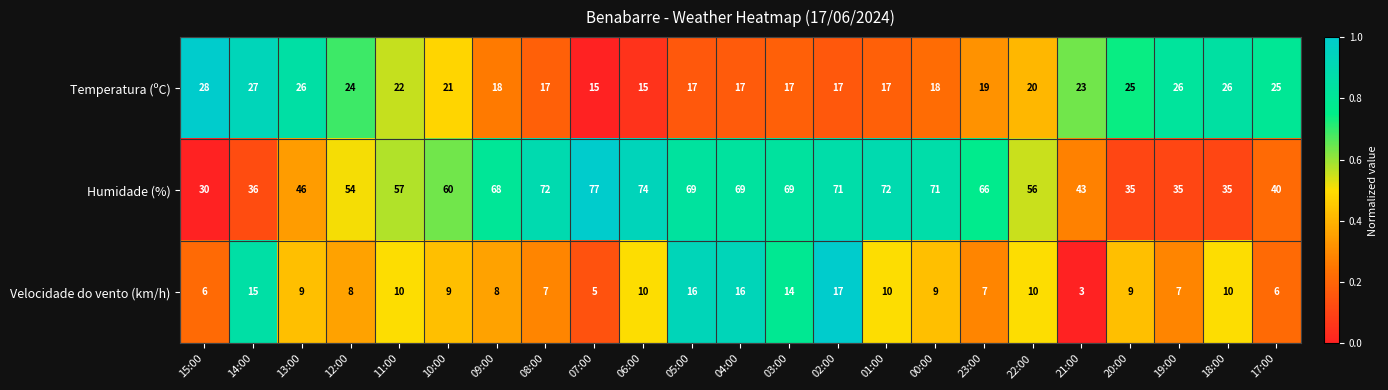

At which category is the sum across all series the highest?

02:00